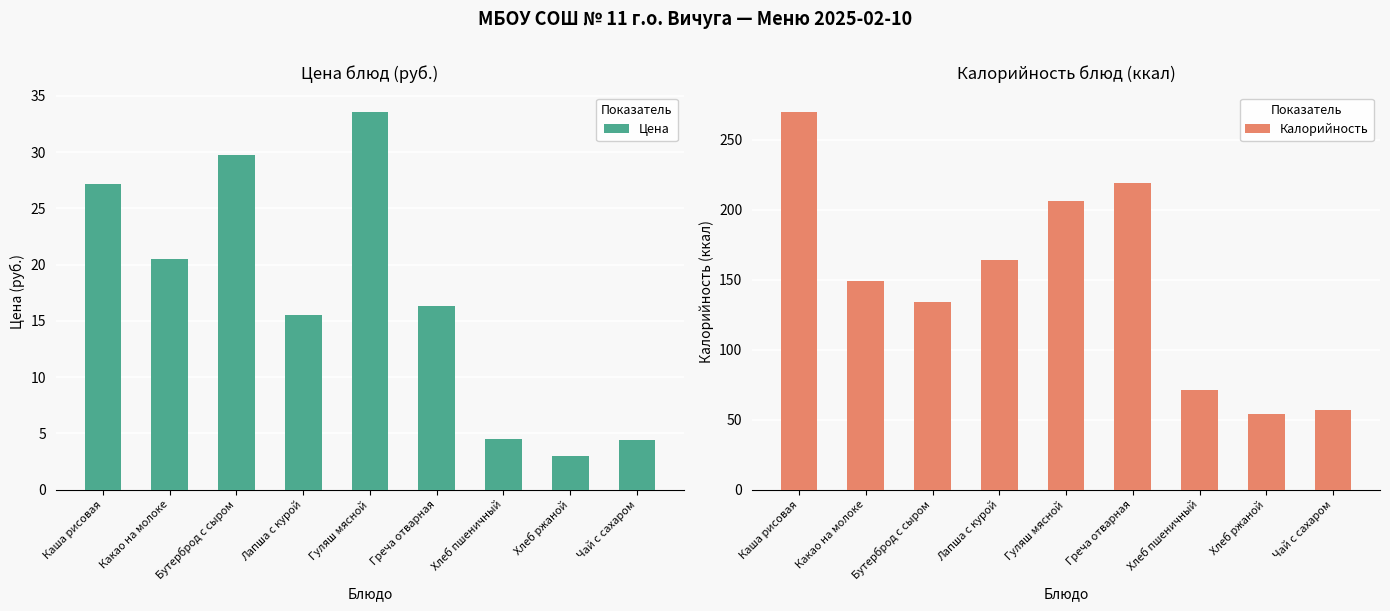

Which series has the largest total across all categories?

Калорийность